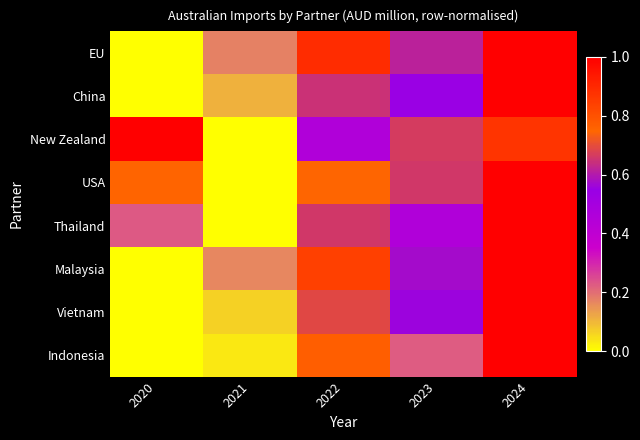

Which series changed the most between 2023 and 2024?

Indonesia